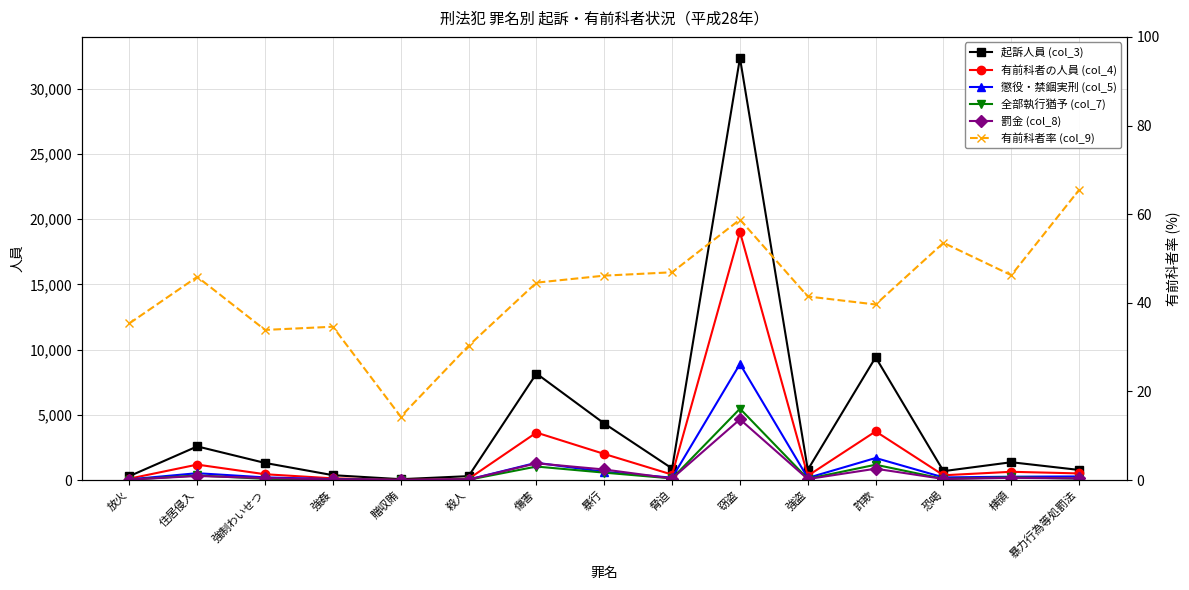

True or false: 有前科者の人員 (col_4) has a value of 326.0 at 強盗.

True